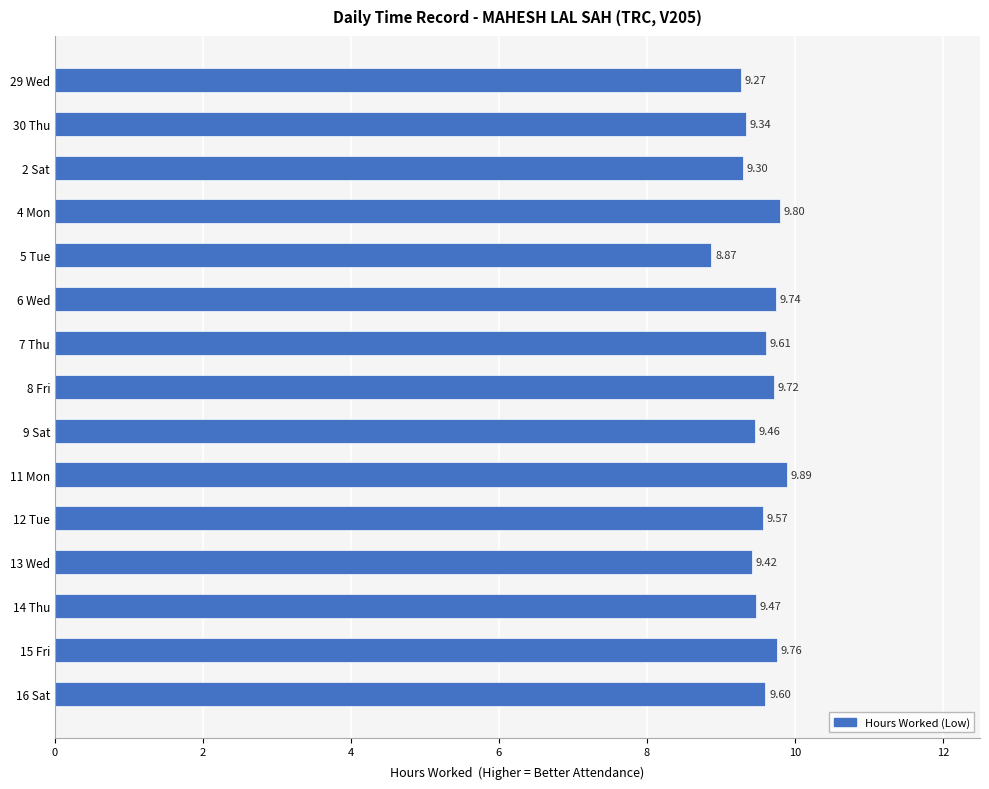

What is the ratio of the value at 2 Sat to the value at 5 Tue?

1.0